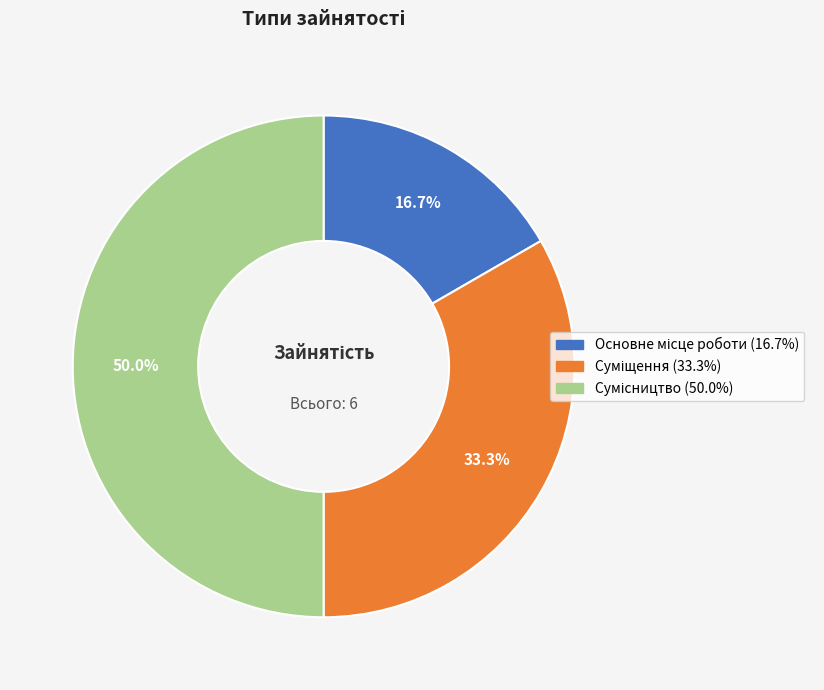

How many segments does this pie chart have?

3